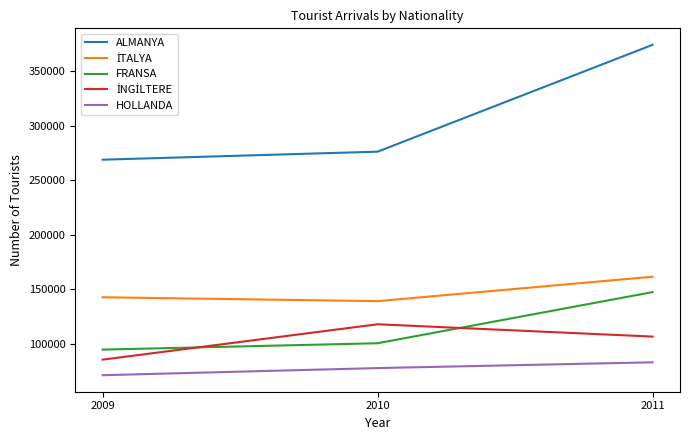

What is the sum of all ALMANYA values?

919182